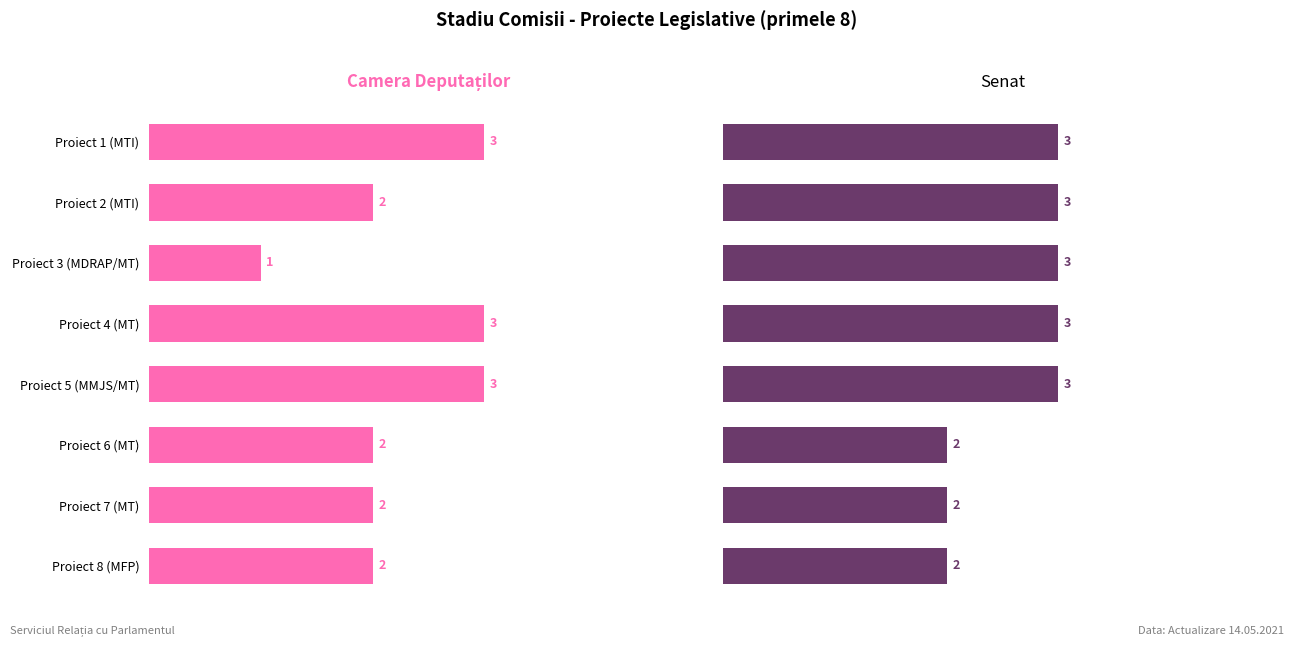

Count the Senat values in the range 2 to 3.

8